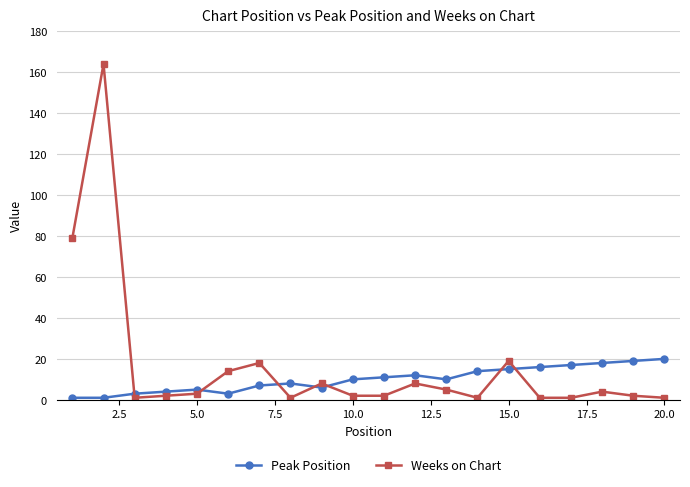

What is the minimum value for Peak Position?

1